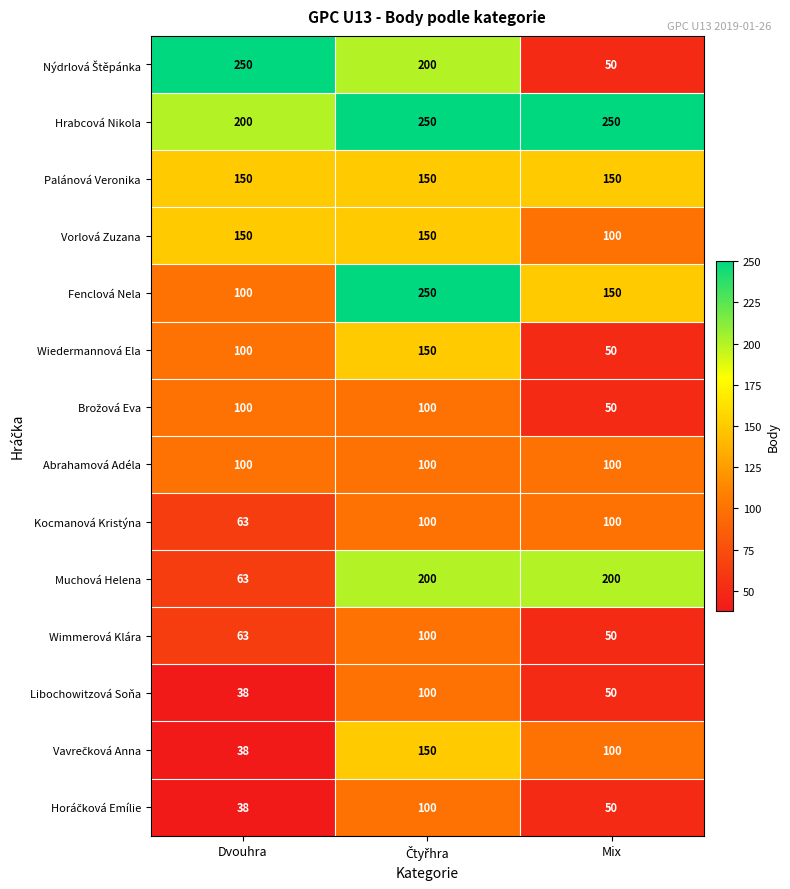

How many distinct data groups are displayed?

14